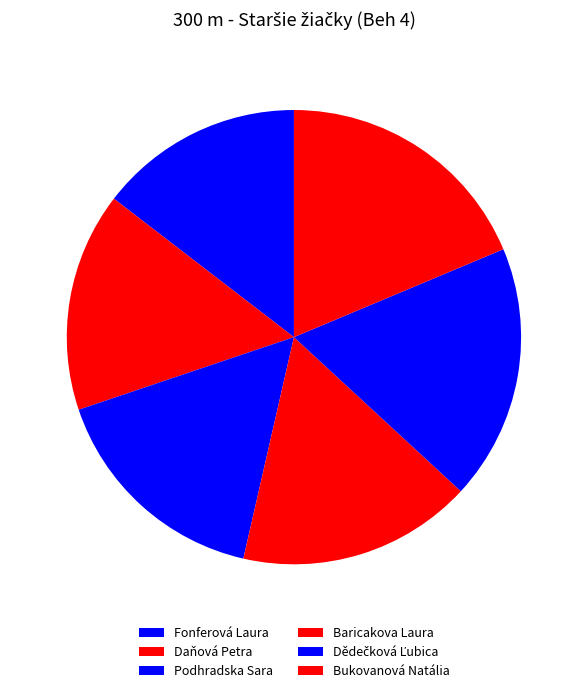

To the nearest percent, what is the average slice percentage?

17%